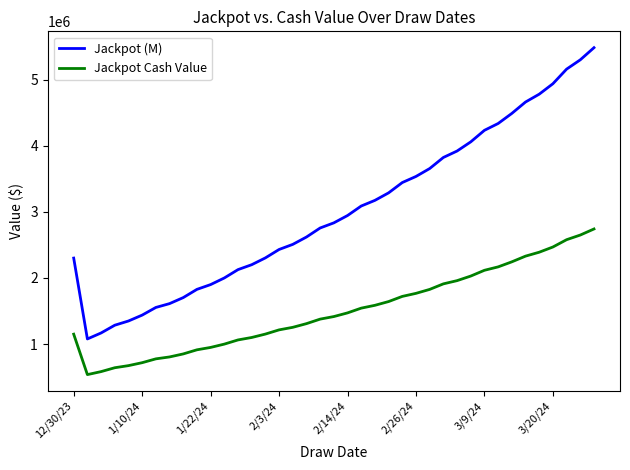

How many lines are shown in the chart?

2